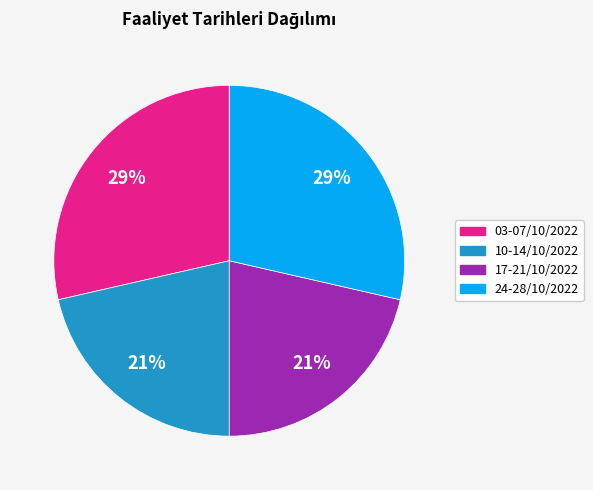

What percentage is the 10-14/10/2022 slice, to the nearest percent?

21%